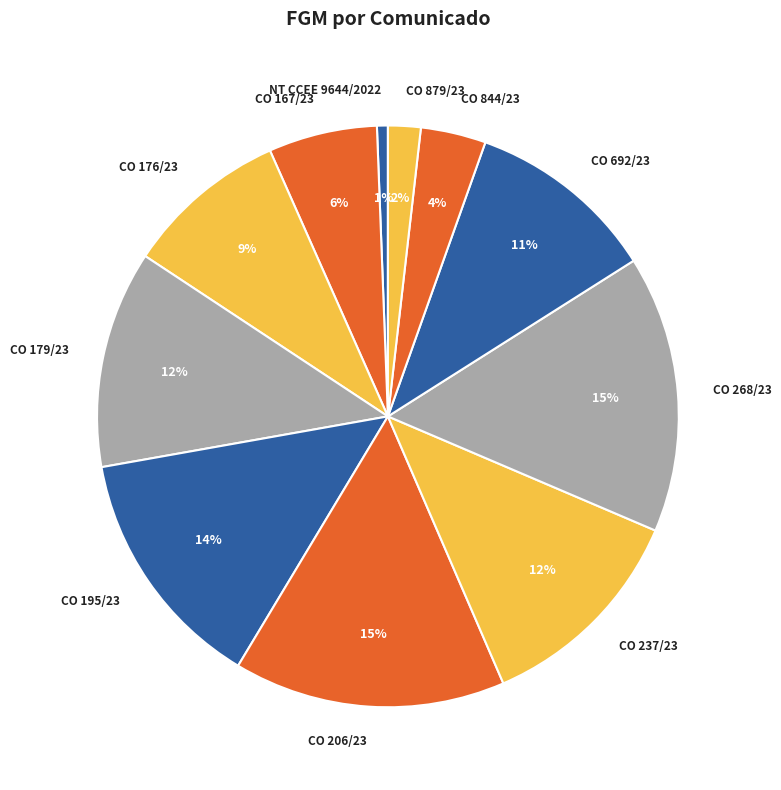

Which slice is the smallest?

NT CCEE 9644/2022